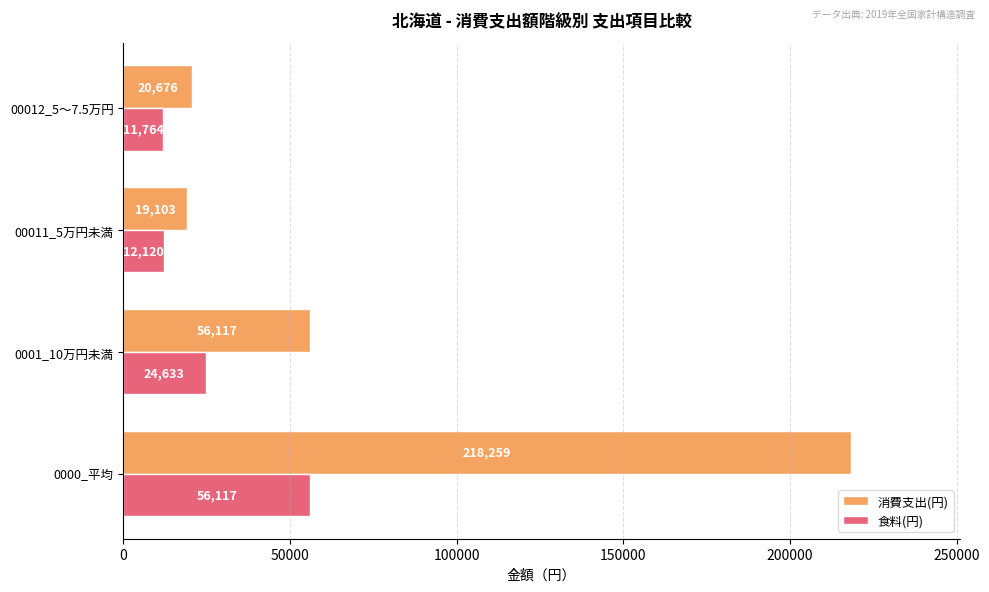

Between 0000_平均 and 00012_5～7.5万円, which series saw the biggest shift?

消費支出(円)